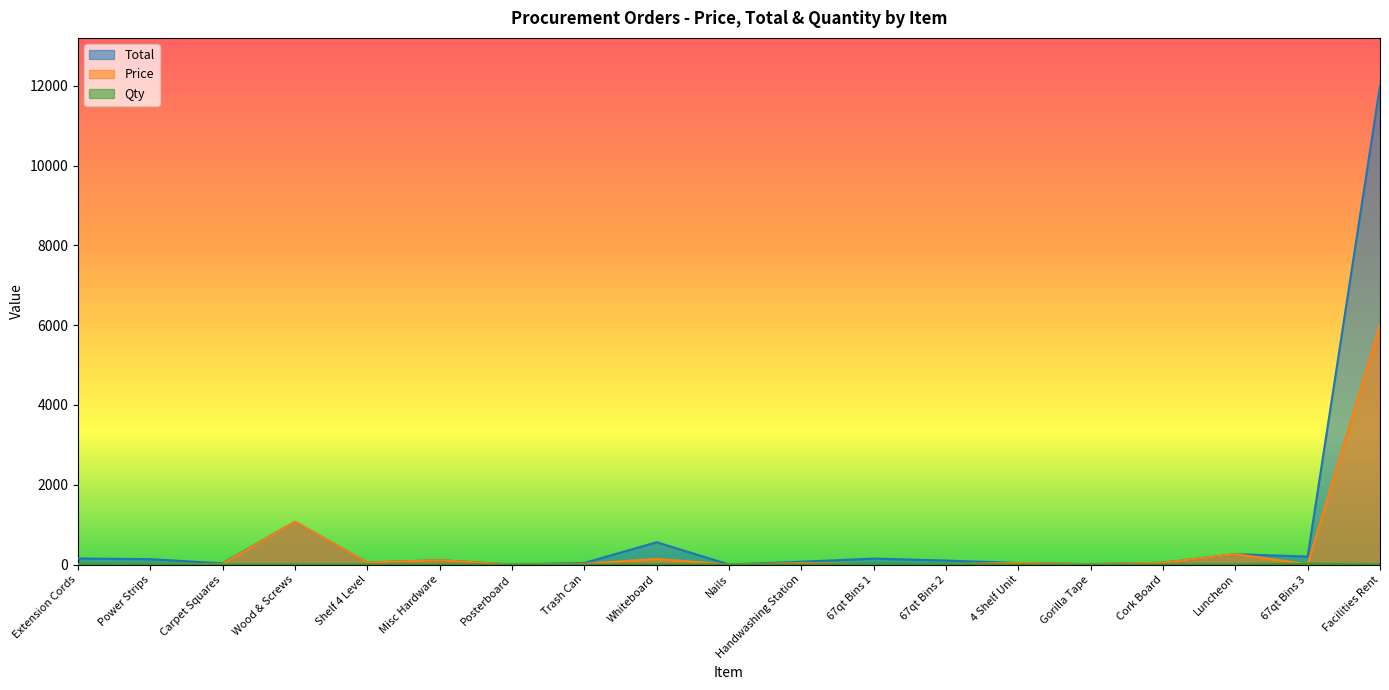

What are all the series names shown in the legend?

Price, Total, Qty